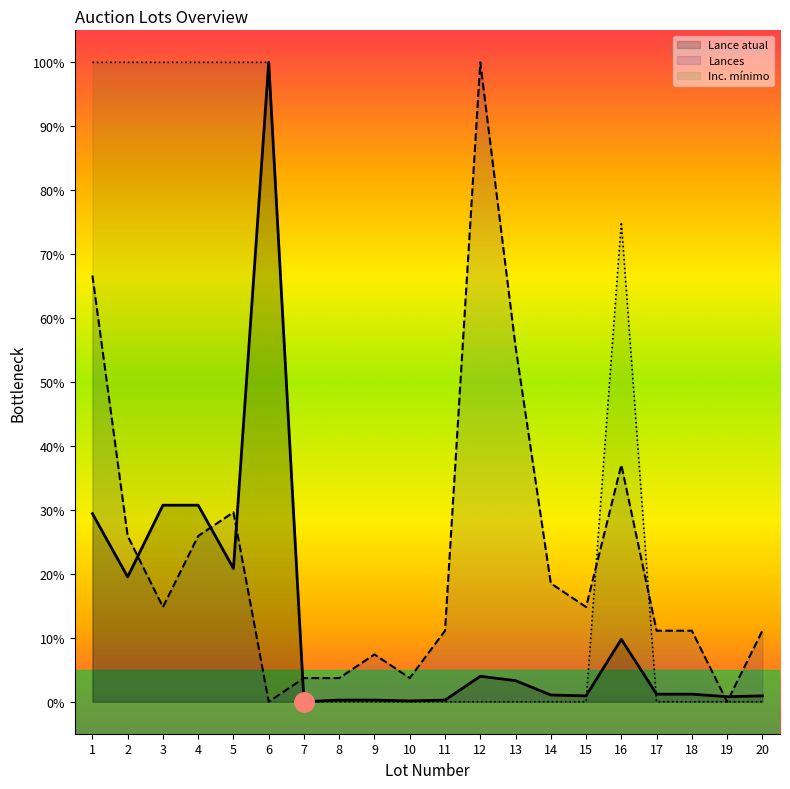

Reading right to left, what are all the values shown in this chart?

Lance atual: 0.9	0.8	1.2	1.2	9.8	0.9	1.1	3.3	4.0	0.3	0.1	0.3	0.3	0.0	100.0	20.8	30.7	30.7	19.5	29.4
Lances: 11.1	0.0	11.1	11.1	37.0	14.8	18.5	55.6	100.0	11.1	3.7	7.4	3.7	3.7	0.0	29.6	25.9	14.8	25.9	66.7
Inc. mínimo: 0.0	0.0	0.0	0.0	75.0	0.0	0.0	0.0	0.0	0.0	0.0	0.0	0.0	0.0	100.0	100.0	100.0	100.0	100.0	100.0